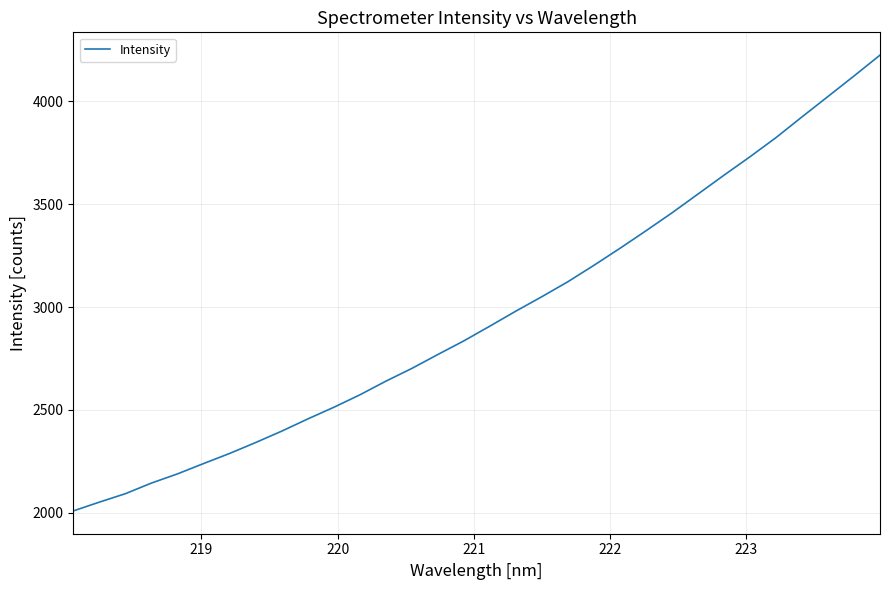

Does the chart have visible grid lines?

Yes